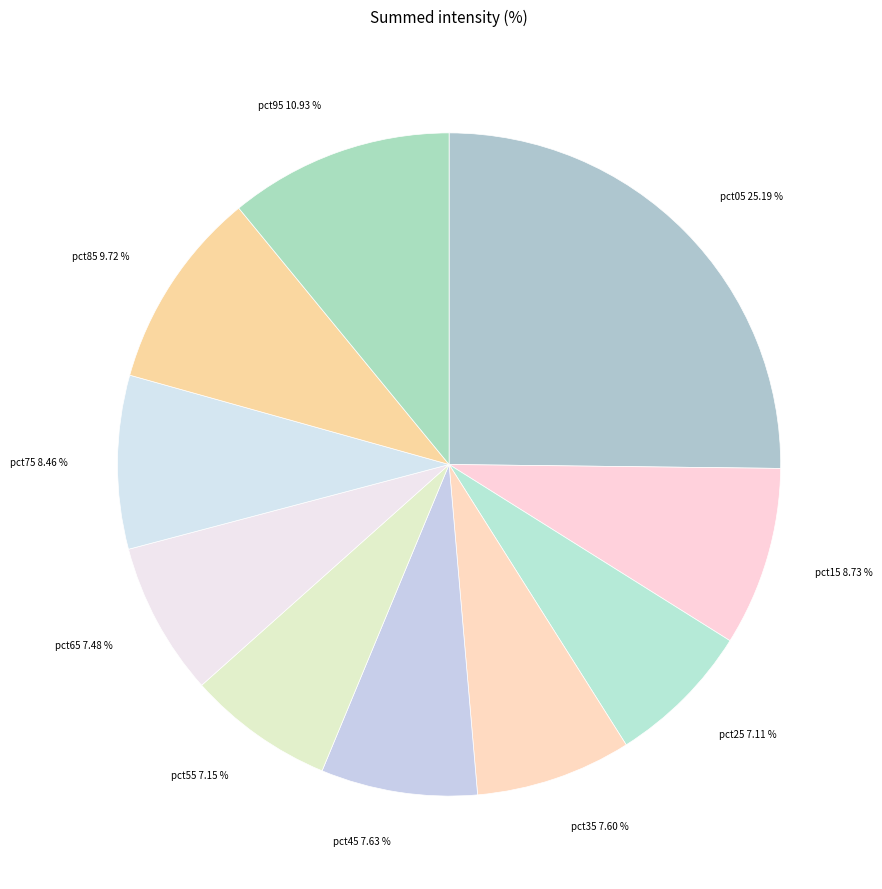

Does any single category account for the majority?

No